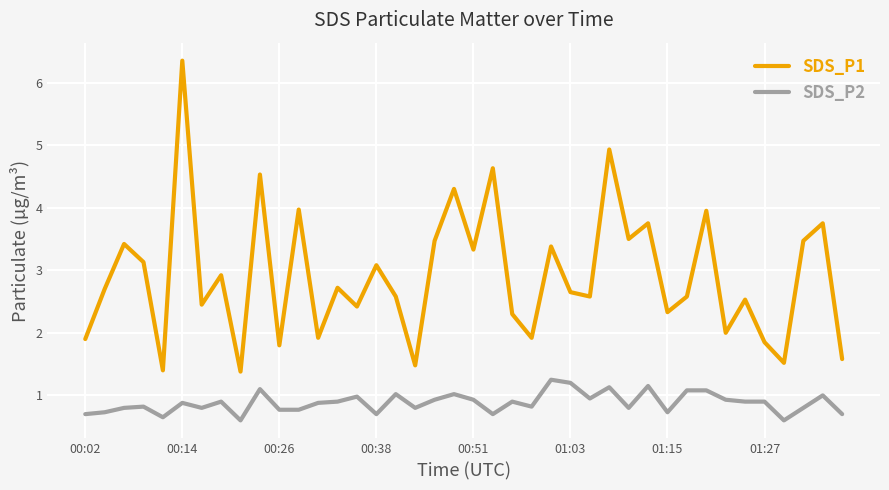

True or false: SDS_P1 has more than 2 interior local peaks.

True